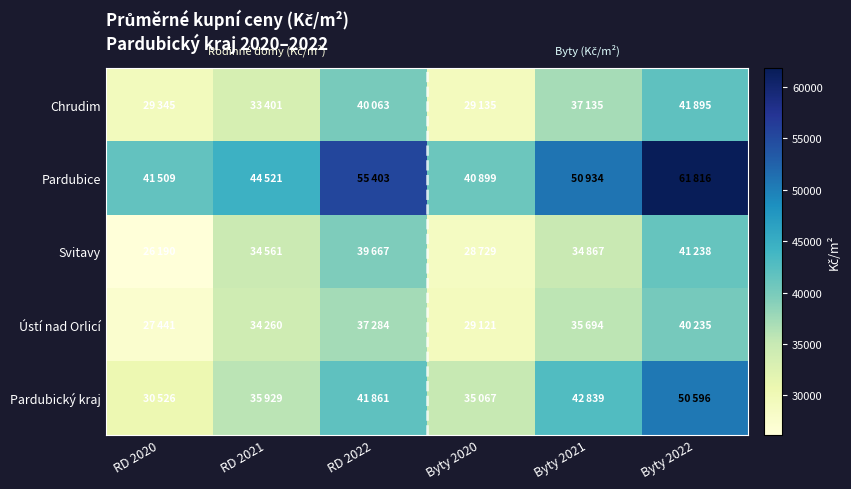

Reading left to right, extract all data points from this chart.

Chrudim: RD 2020=29345	RD 2021=33401	RD 2022=40063	Byty 2020=29135	Byty 2021=37135	Byty 2022=41895
Pardubice: RD 2020=41509	RD 2021=44521	RD 2022=55403	Byty 2020=40899	Byty 2021=50934	Byty 2022=61816
Svitavy: RD 2020=26190	RD 2021=34561	RD 2022=39667	Byty 2020=28729	Byty 2021=34867	Byty 2022=41238
Ústí nad Orlicí: RD 2020=27441	RD 2021=34260	RD 2022=37284	Byty 2020=29121	Byty 2021=35694	Byty 2022=40235
Pardubický kraj: RD 2020=30526	RD 2021=35929	RD 2022=41861	Byty 2020=35067	Byty 2021=42839	Byty 2022=50596